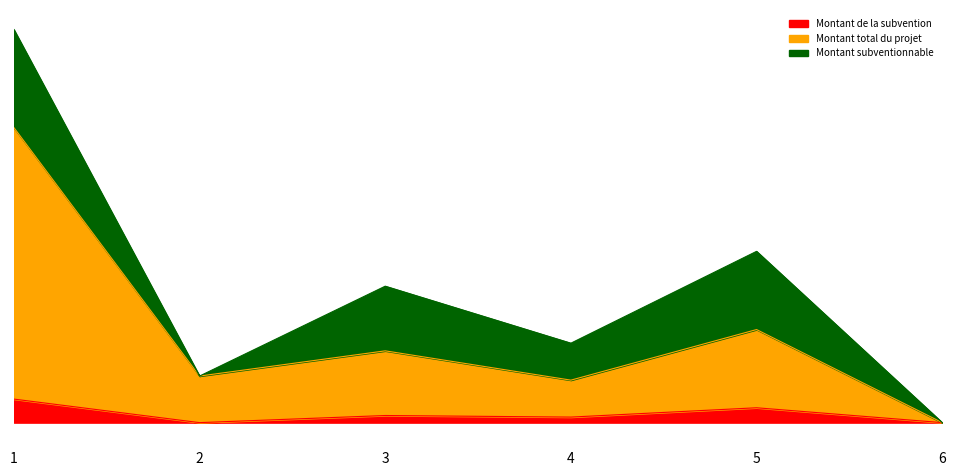

The value of Montant total du projet at 1 is 322626. True or false?

False